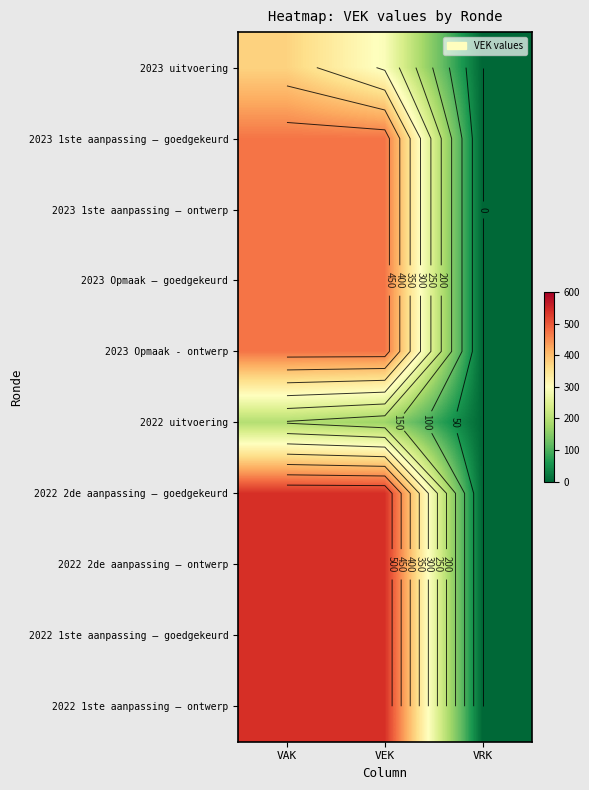

True or false: 2023 Opmaak - ontwerp has a value of 134 at VAK.

False